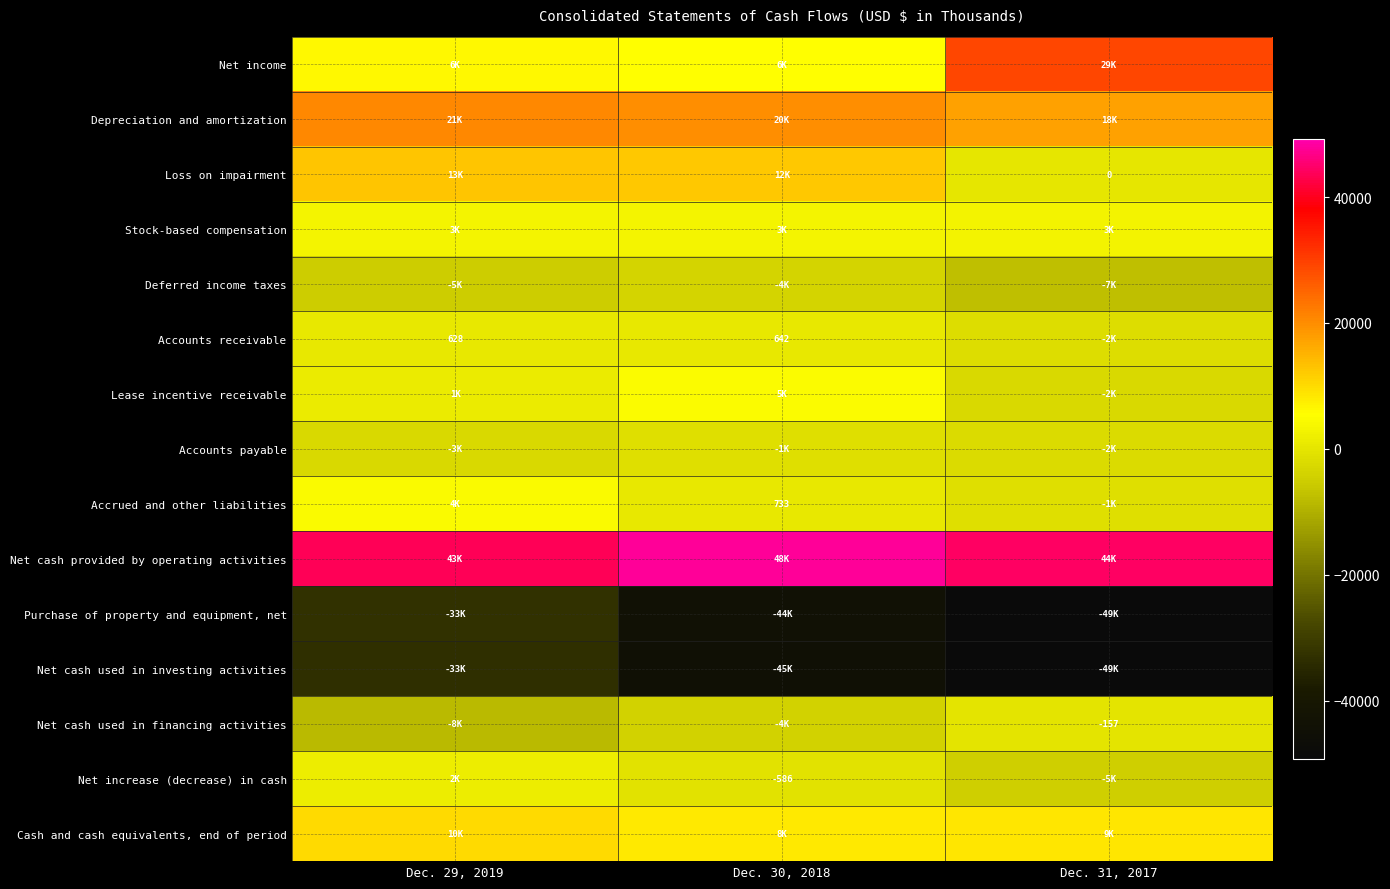

How many distinct data groups are displayed?

15